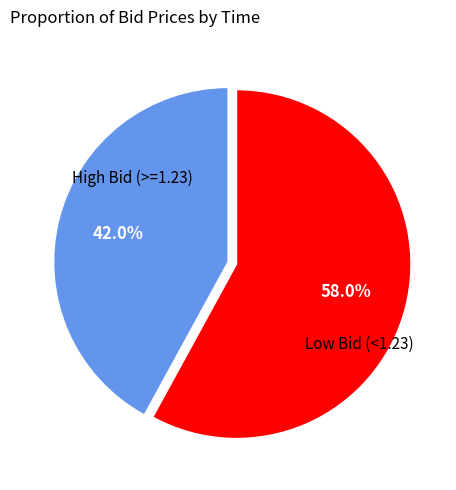

Is there any slice that represents more than half of the pie?

Yes